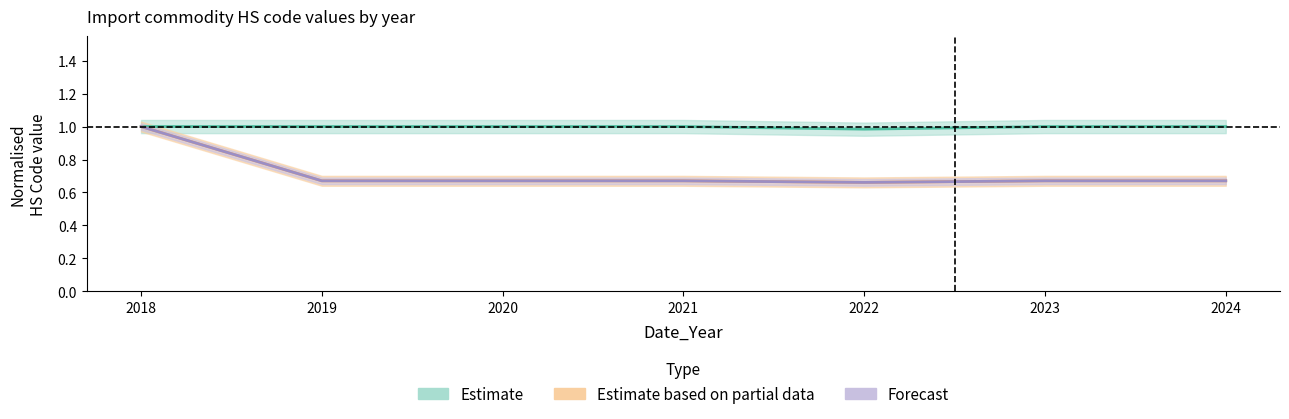

Reading left to right, what are all the values shown in this chart?

Estimate: 2018=1.0	2019=1.0	2020=1.0	2021=1.0	2022=1.0	2023=1.0	2024=1.0
Estimate based on partial data: 2018=1.0	2019=0.7	2020=0.7	2021=0.7	2022=0.7	2023=0.7	2024=0.7
Forecast: 2018=1.0	2019=0.7	2020=0.7	2021=0.7	2022=0.7	2023=0.7	2024=0.7